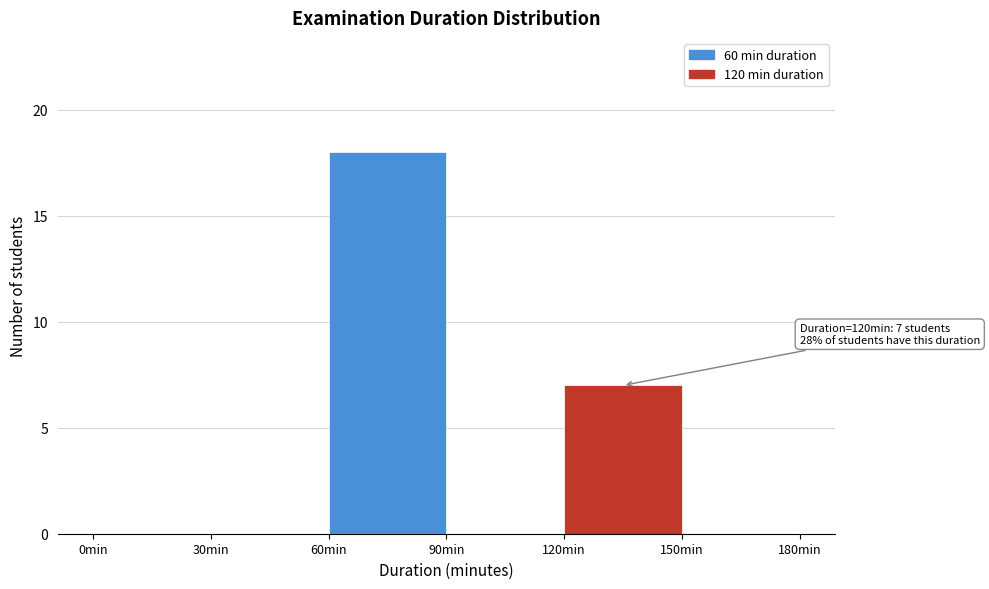

Over which range of the x-axis is the bar tallest?

60 to 90